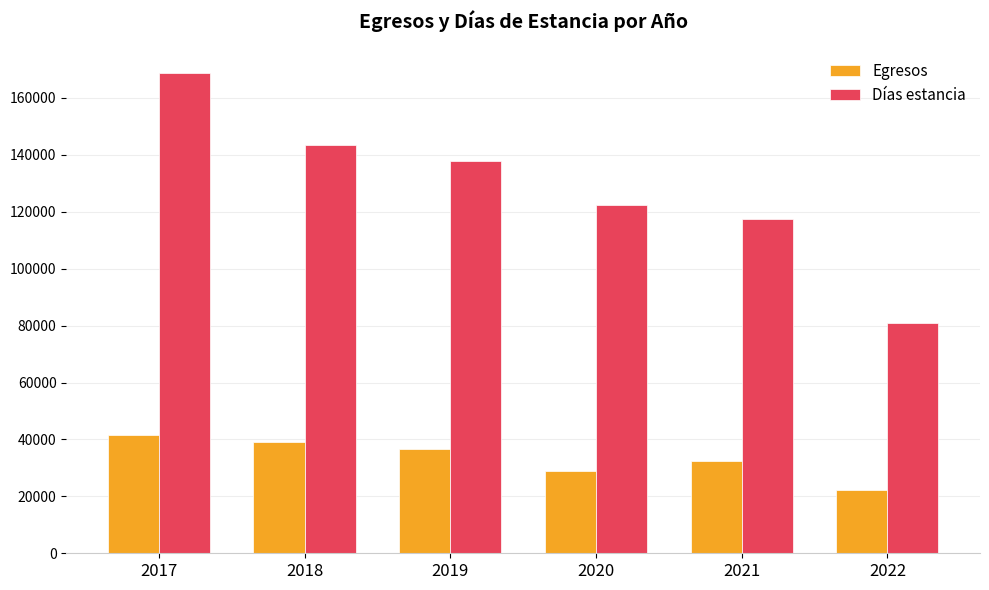

Read the Días estancia value at 2017.

168831